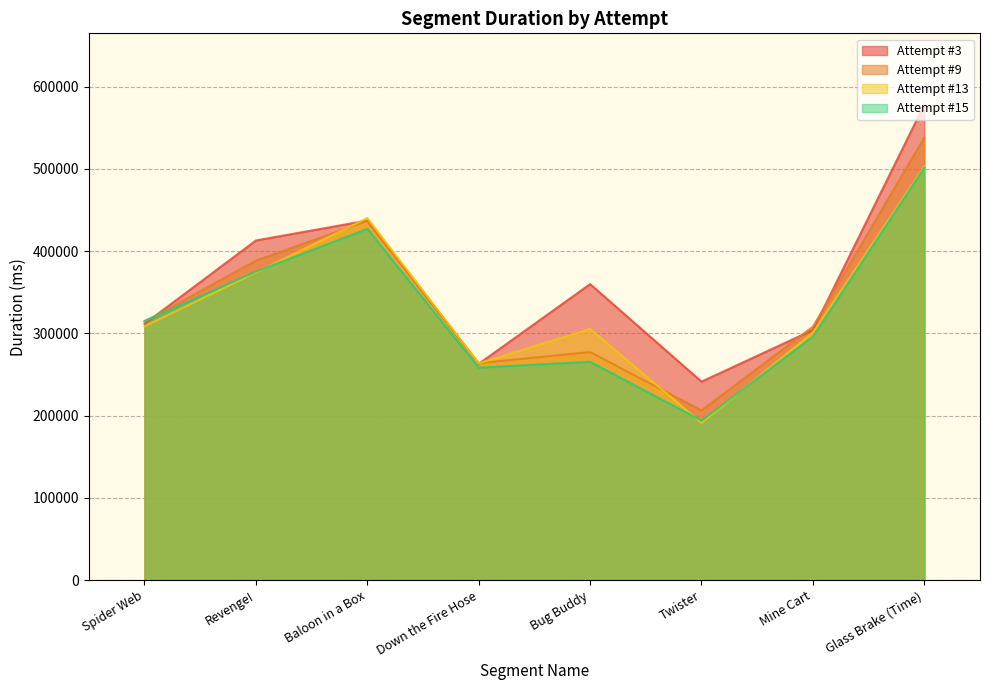

At which category does Attempt #13 reach its first local valley?

Down the Fire Hose